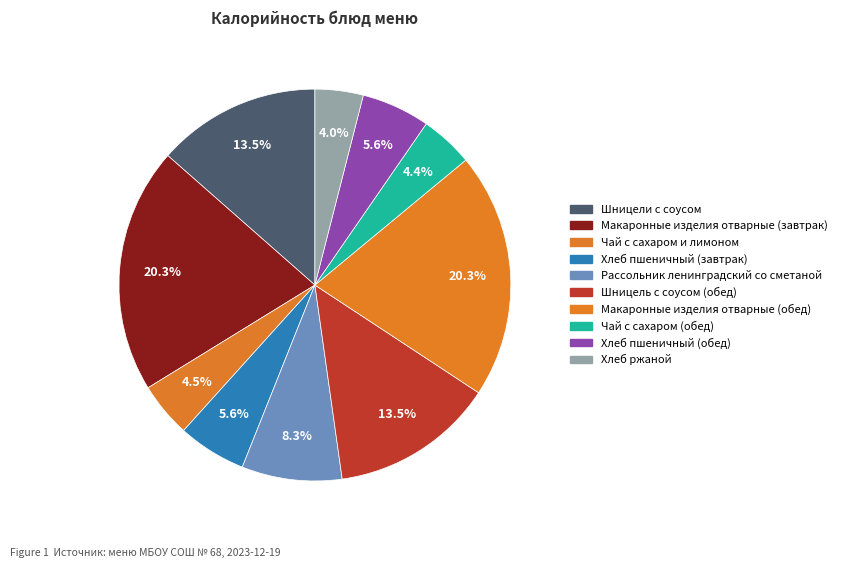

Is the sum of Хлеб пшеничный (обед) and Макаронные изделия отварные (завтрак) greater than half?

No